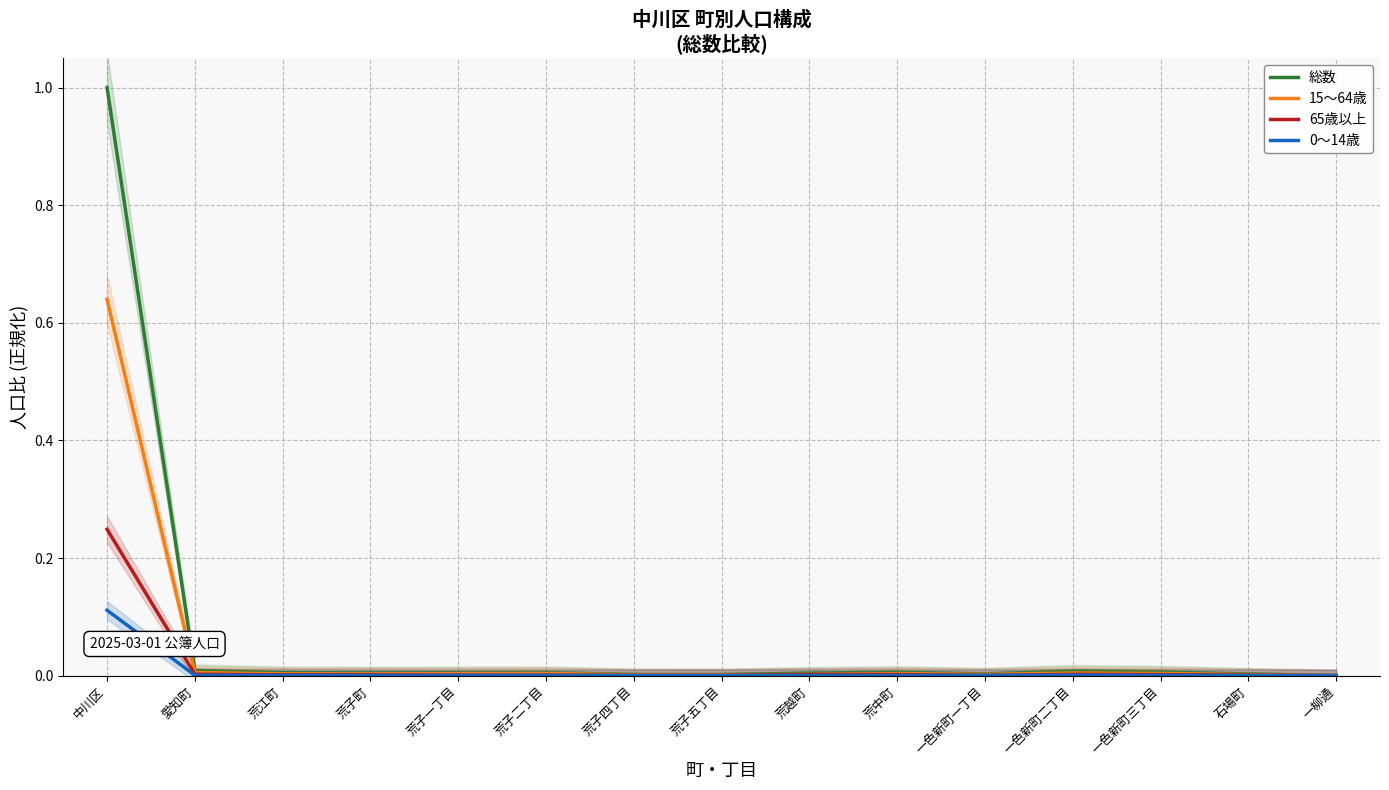

At which label is 総数 closest to 0?

一柳通